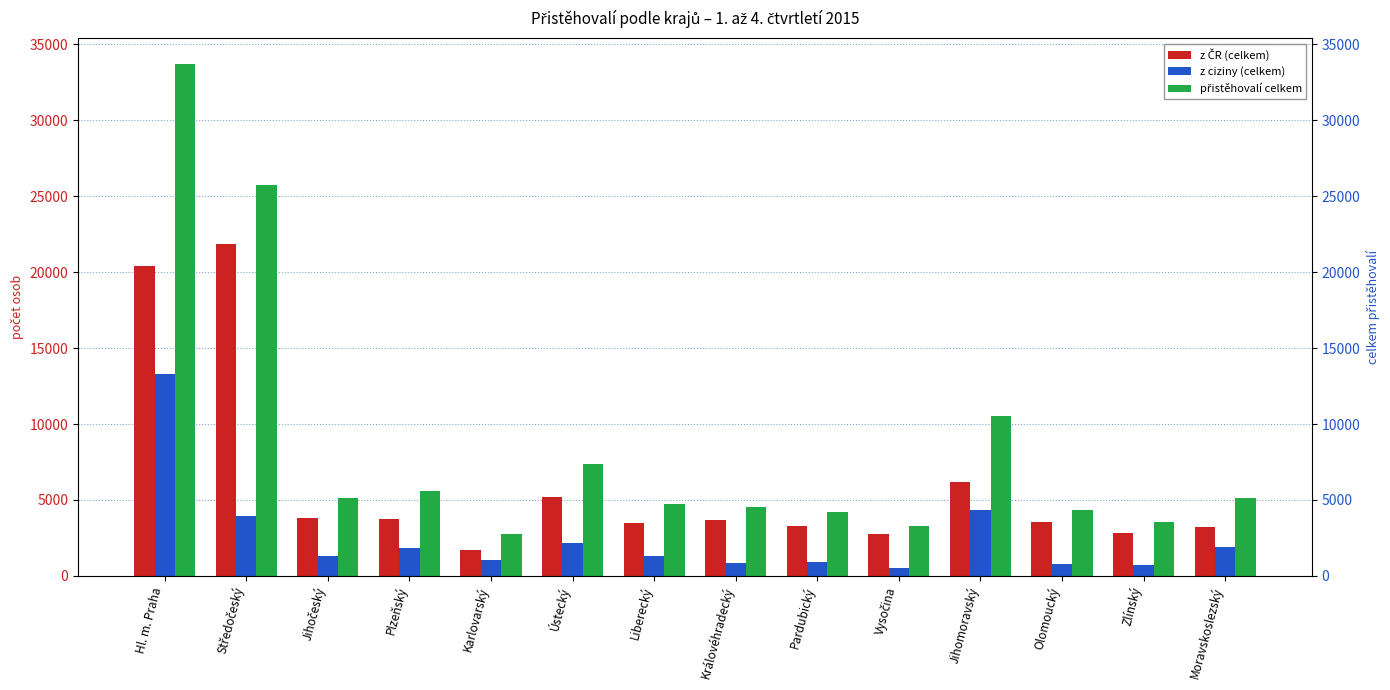

How many distinct data groups are displayed?

3